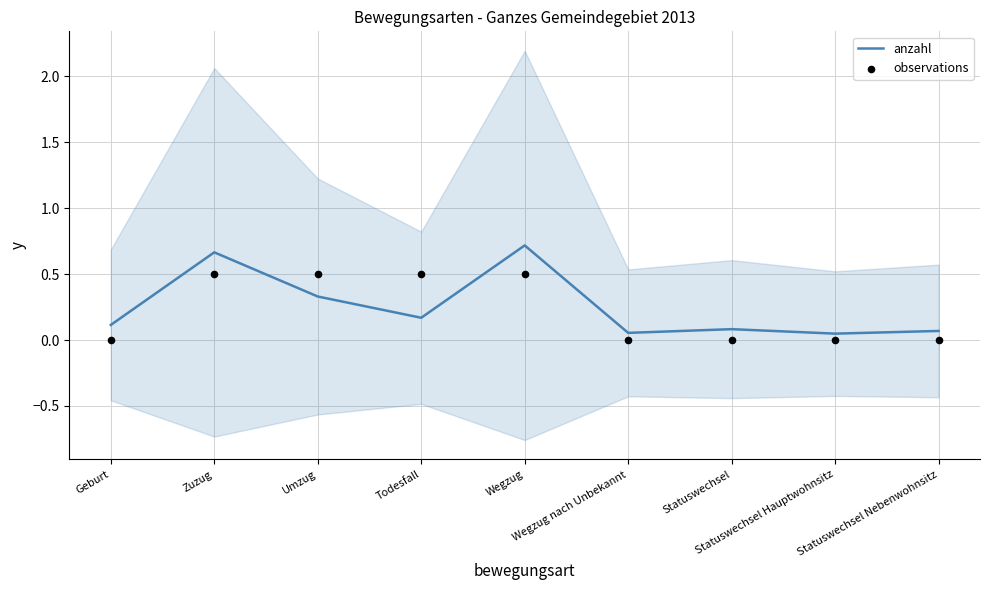

What are all the series names shown in the legend?

anzahl, observations